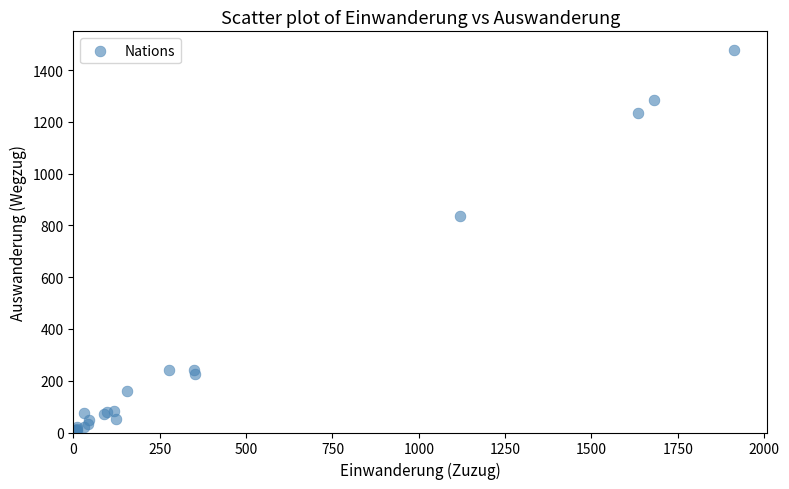

What Y value in the scatter plot is closest to 738?

838